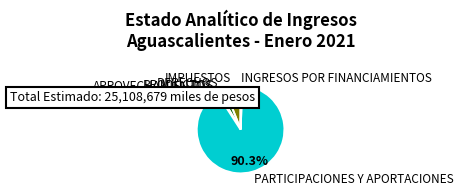

Does any single category account for the majority?

Yes